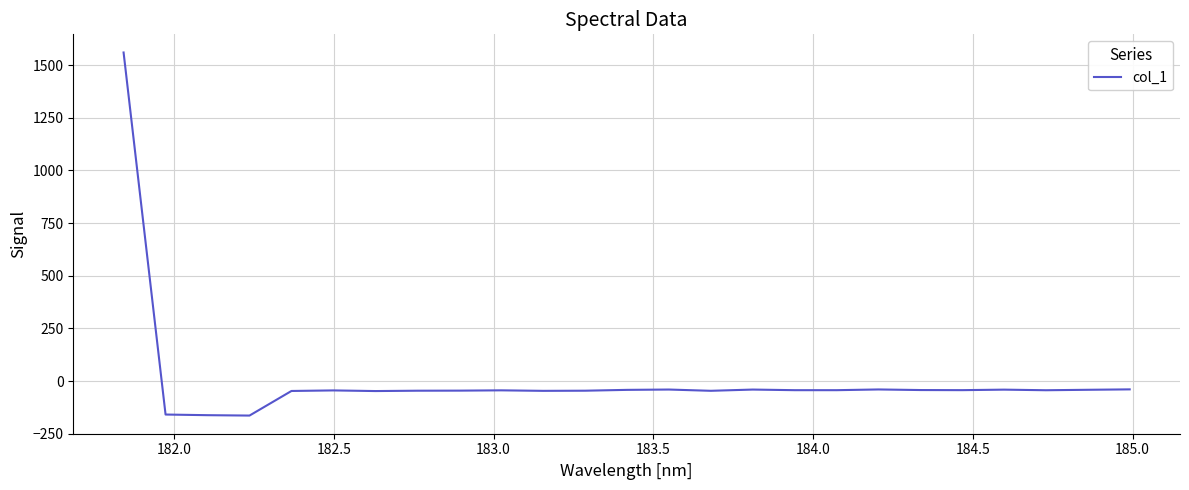

What is the minimum value shown in the chart?

-163.9